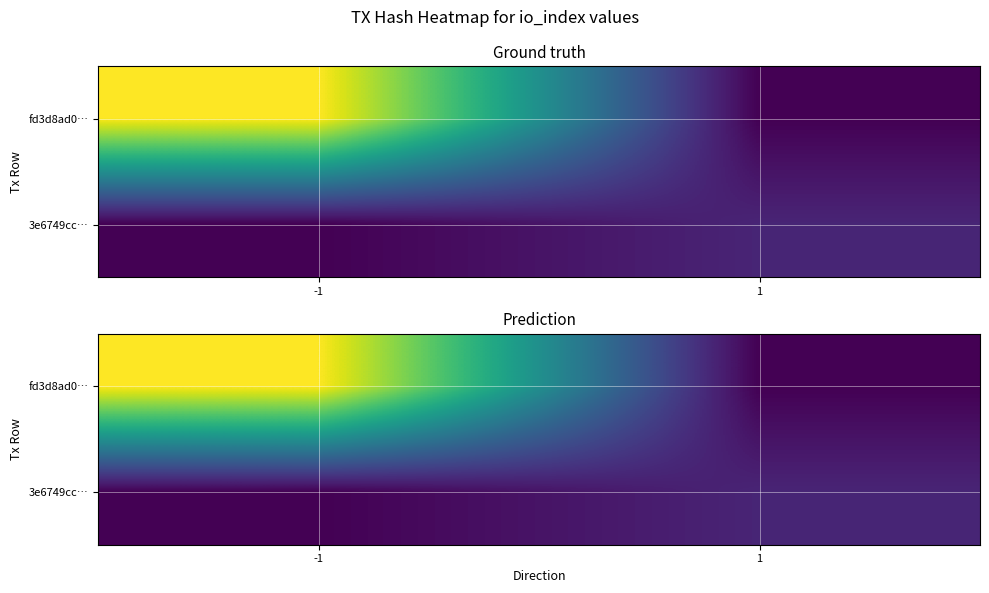

Which series has the largest total across all categories?

fd3d8ad0…